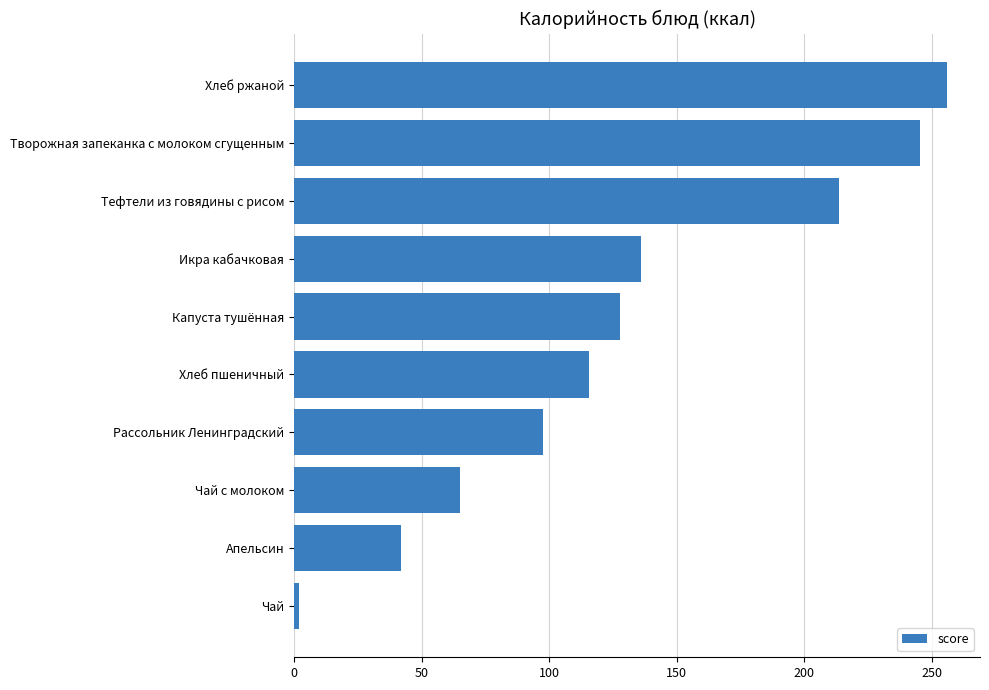

At which label is the value closest to 128?

Капуста тушённая